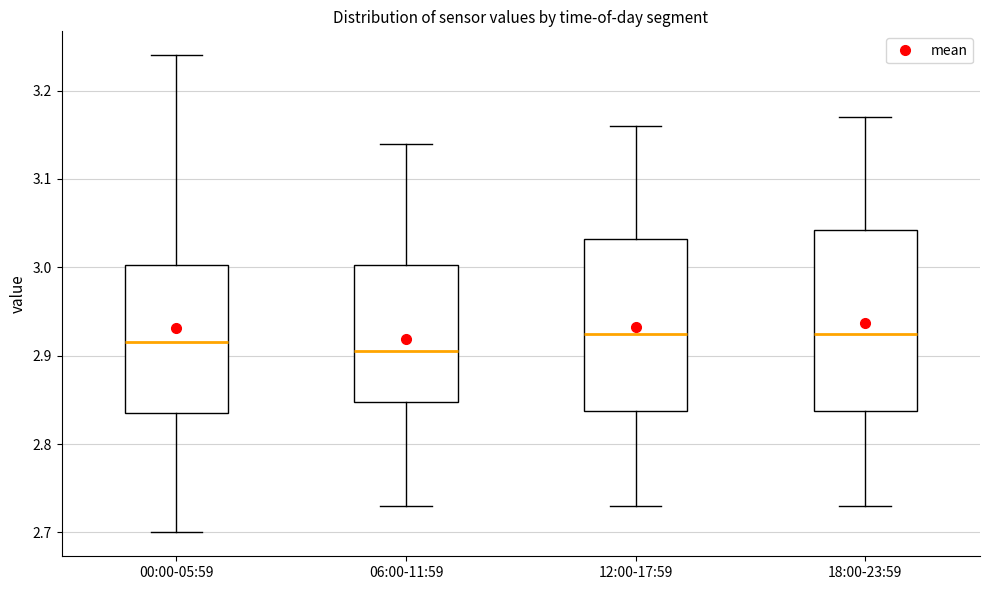

Which box is the tallest, from its lower edge to its upper edge?

18:00-23:59